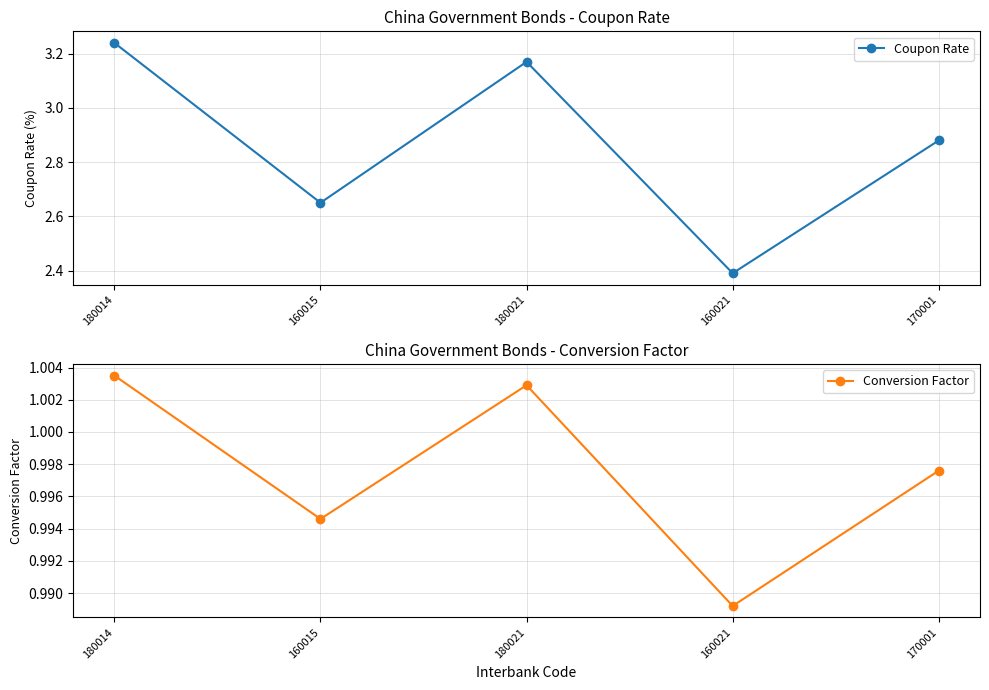

Reading left to right, what are all the values shown in this chart?

Coupon Rate: 3.2	2.6	3.2	2.4	2.9
Conversion Factor: 1.0	1.0	1.0	1.0	1.0